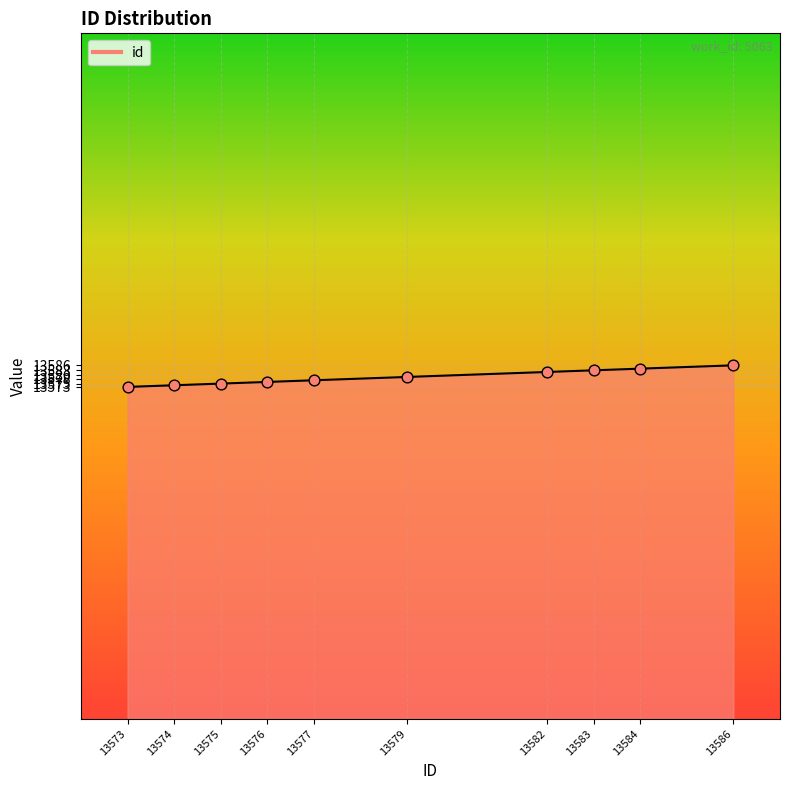

Between 13579 and 13586, which is larger?

13586